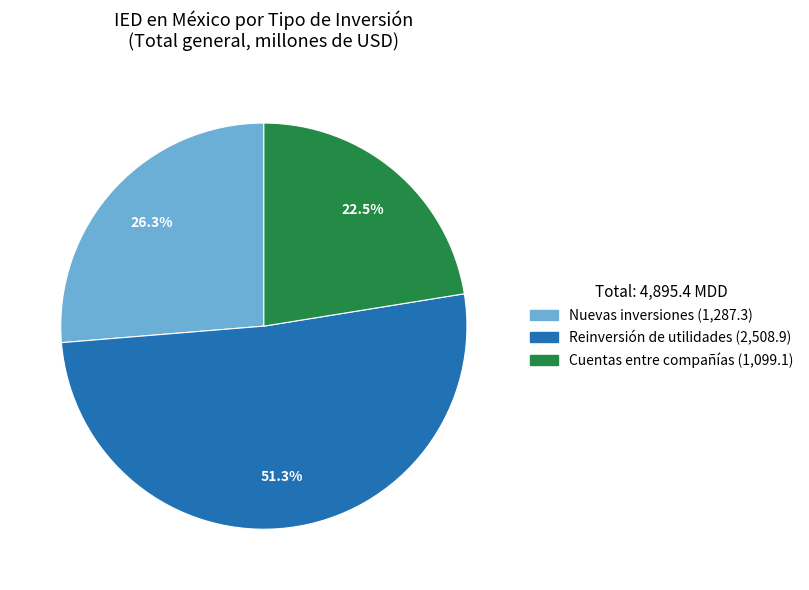

Rank the categories by value from lowest to highest.

Cuentas entre compañías, Nuevas inversiones, Reinversión de utilidades